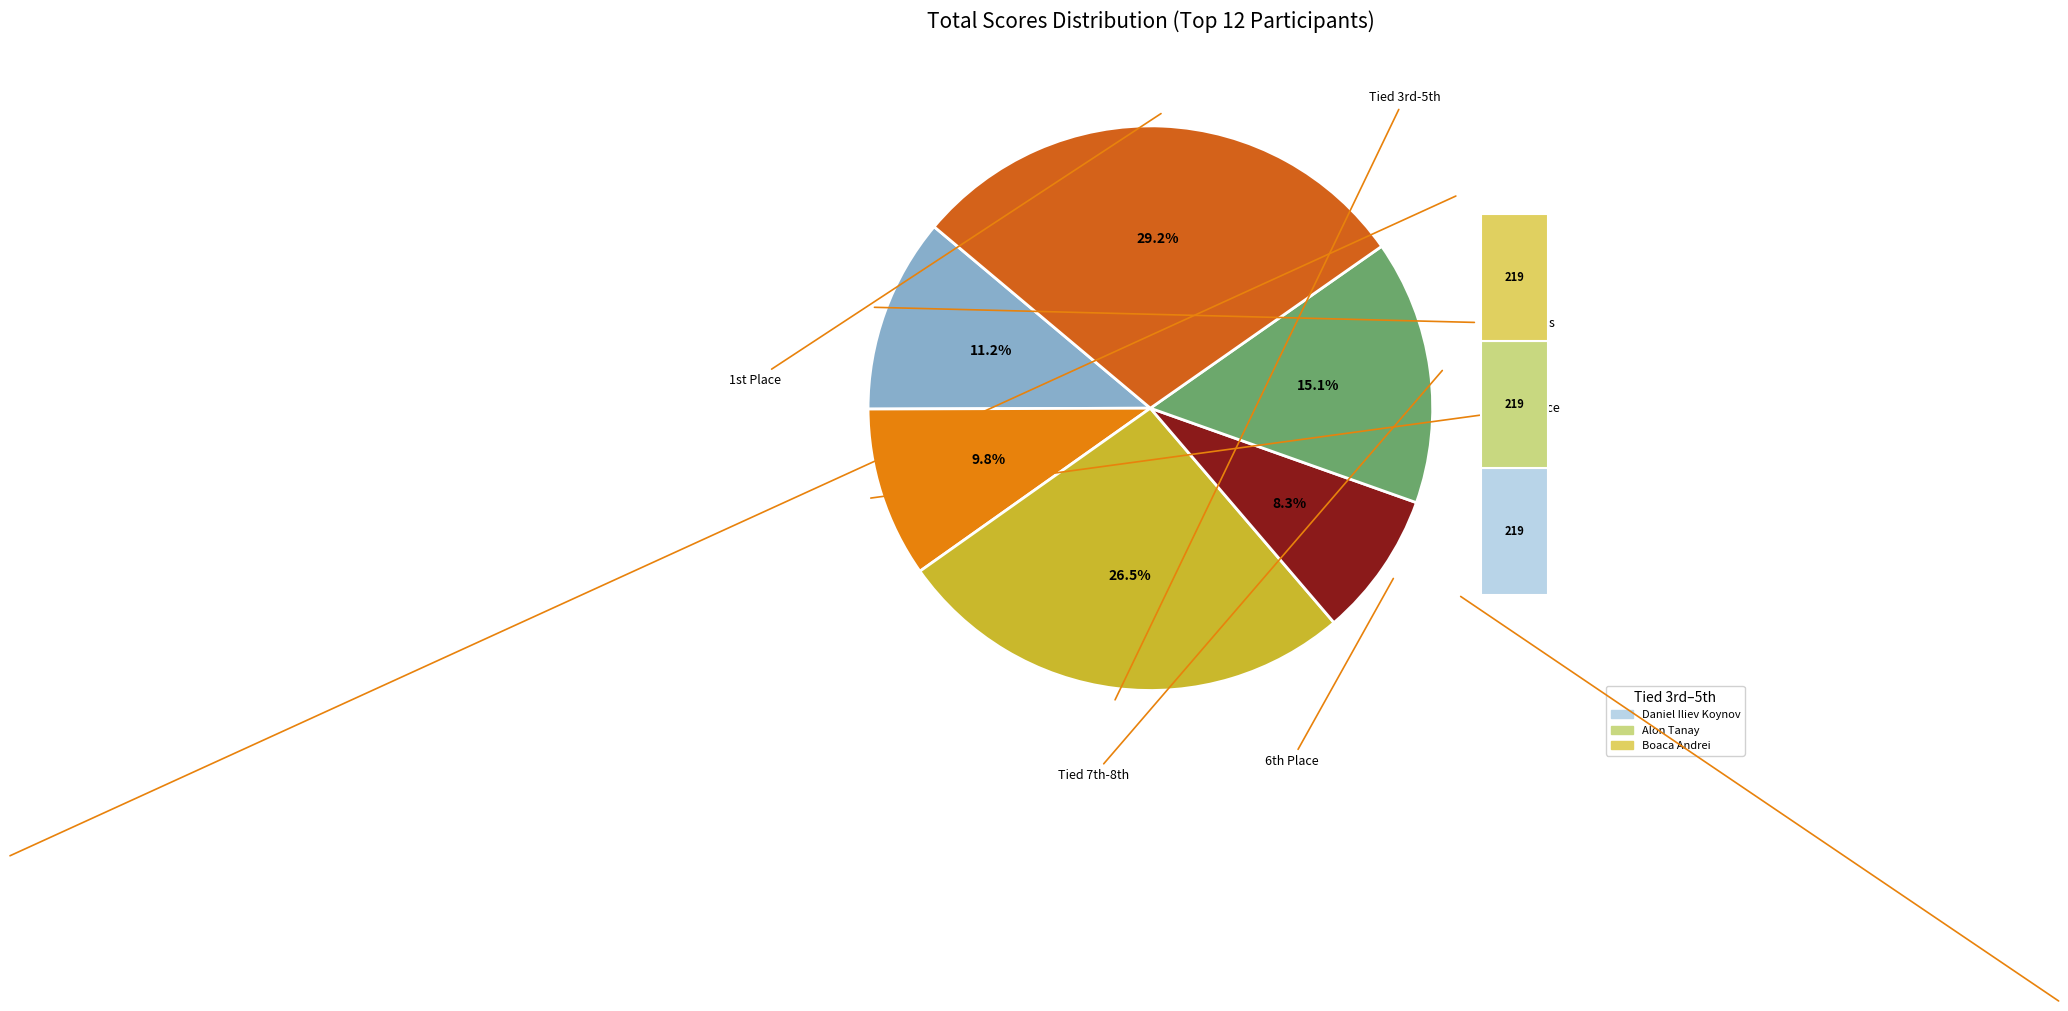

What portion of the pie excludes Alon Tanay?

91.2%